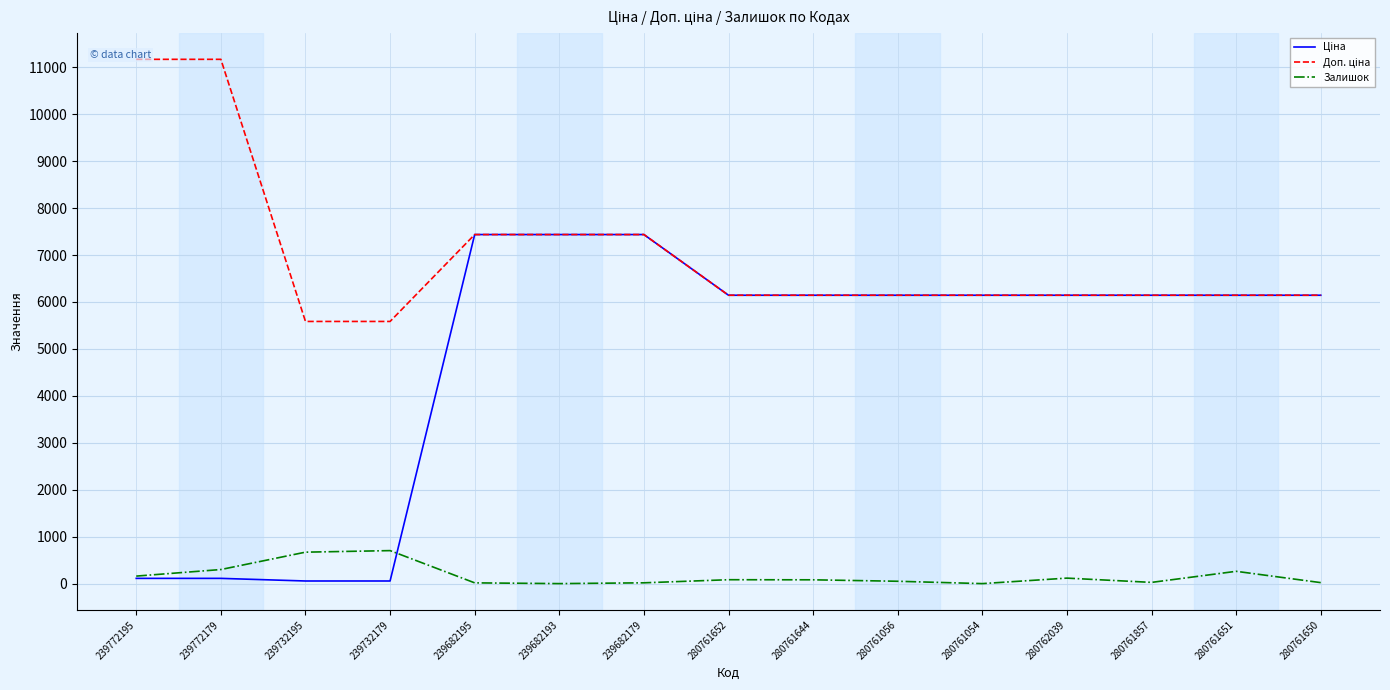

Where is Доп. ціна nearest to the value 8377?

239682195